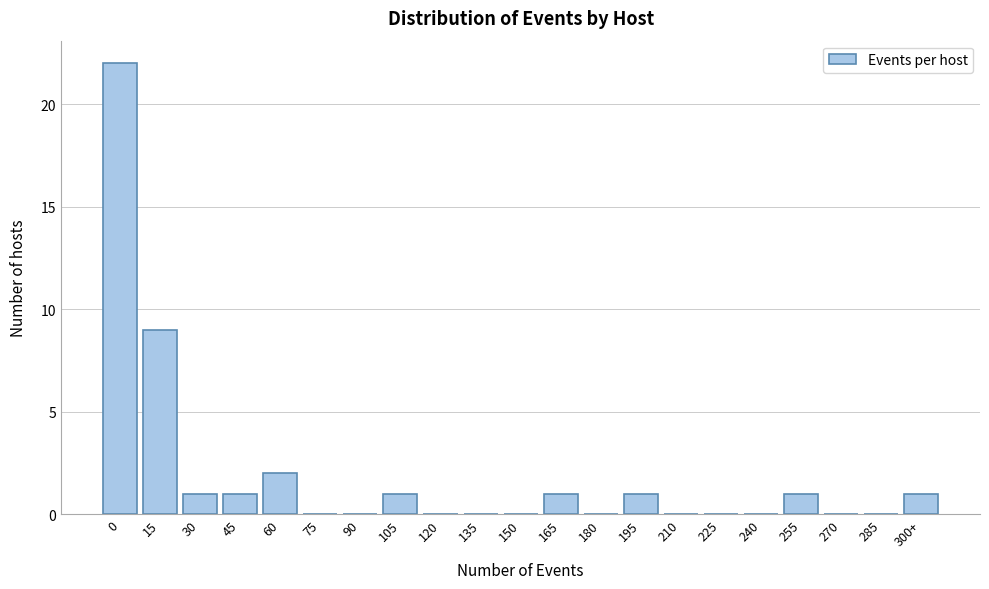

Reading left to right, list all the values displayed in this chart.

0=22	15=9	30=1	45=1	60=2	75=0	90=0	105=1	120=0	135=0	150=0	165=1	180=0	195=1	210=0	225=0	240=0	255=1	270=0	285=0	300+=1